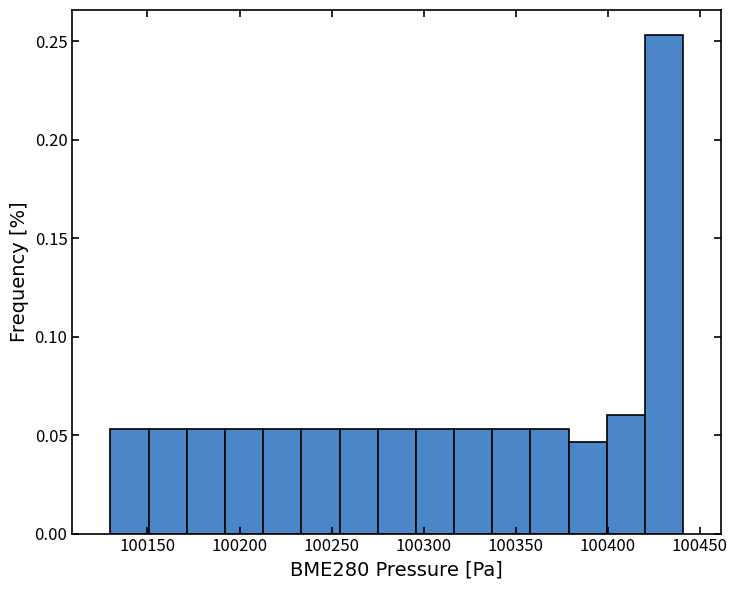

Reading left to right, list every bar in this chart as the range it spans on the x-axis followed by its height. Neither the bar edges nor the heights are printed on the chart, so give them approximately, as read against the axes.

100130 to 100150: 0.055
100150 to 100170: 0.055
100170 to 100190: 0.055
100190 to 100215: 0.055
100215 to 100235: 0.055
100235 to 100255: 0.055
100255 to 100275: 0.055
100275 to 100295: 0.055
100295 to 100315: 0.055
100315 to 100335: 0.055
100335 to 100360: 0.055
100360 to 100380: 0.055
100380 to 100400: 0.045
100400 to 100420: 0.060
100420 to 100440: 0.255